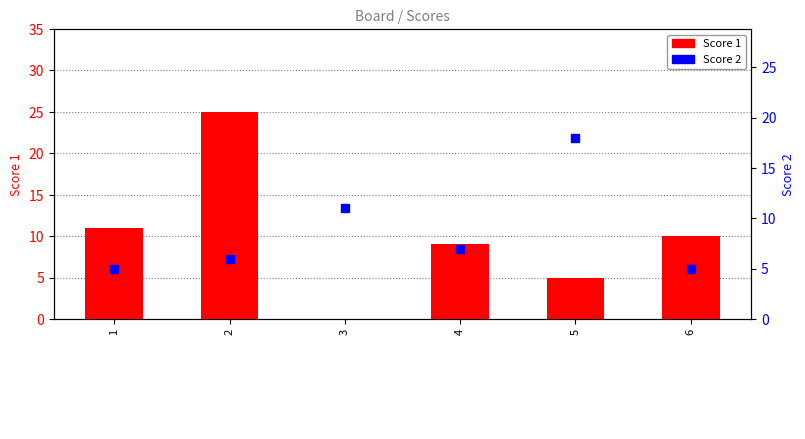

Which series contains the highest Y value?

Score 1